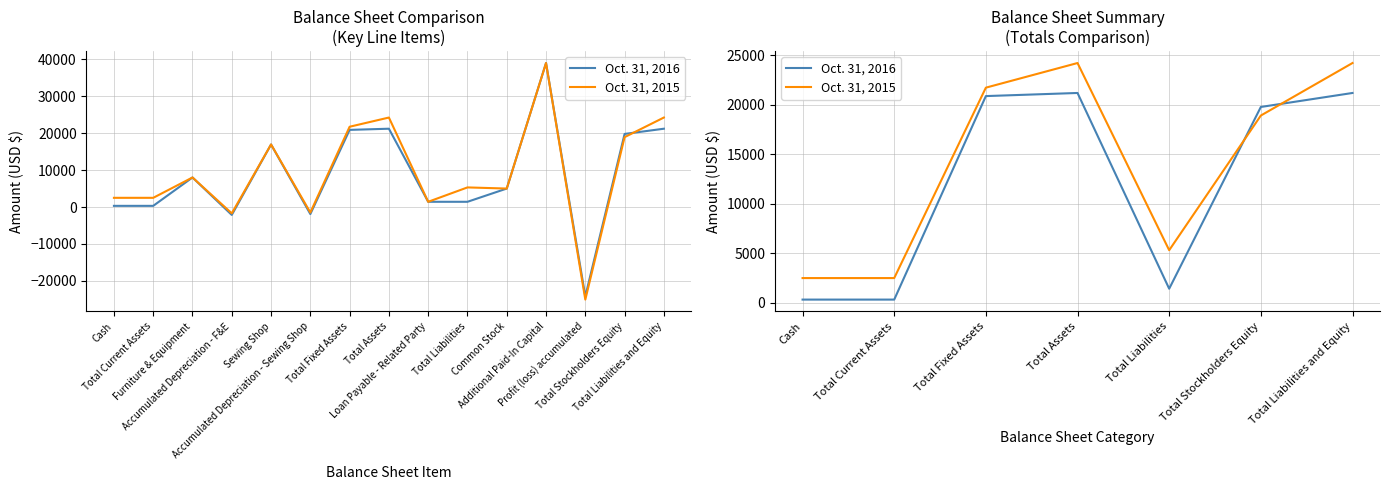

How many times do Oct. 31, 2016 and Oct. 31, 2015 cross each other?

2